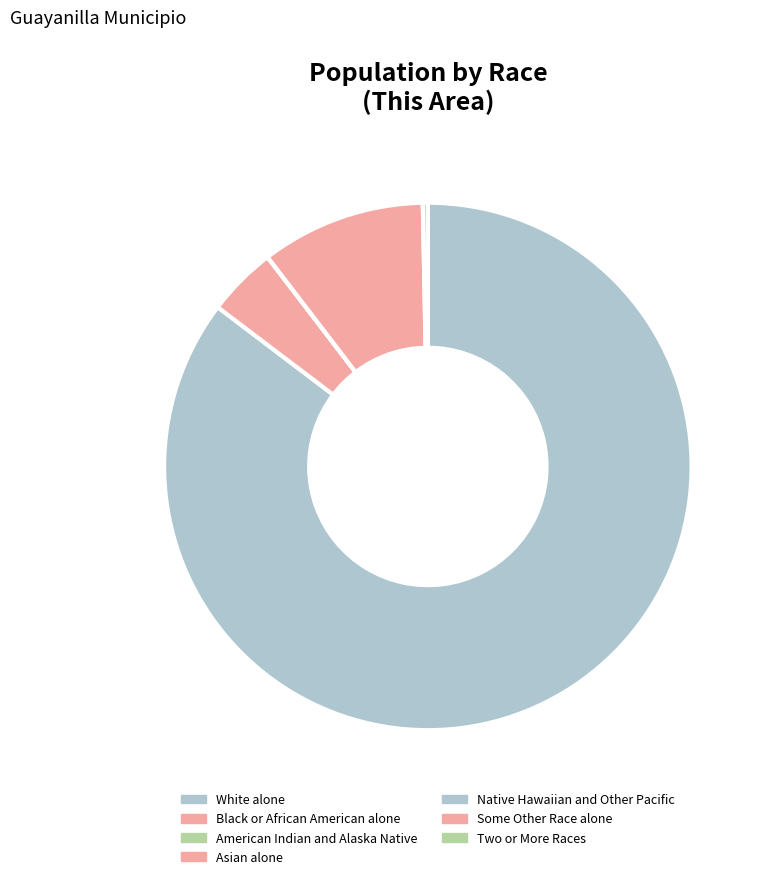

How many slices are in this pie chart?

7